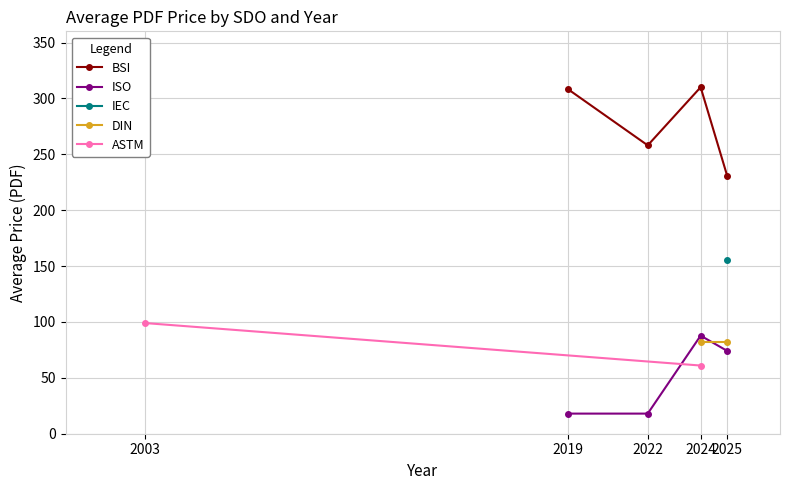

True or false: Price (PRINT) and Price (PDF) cross at least once.

False